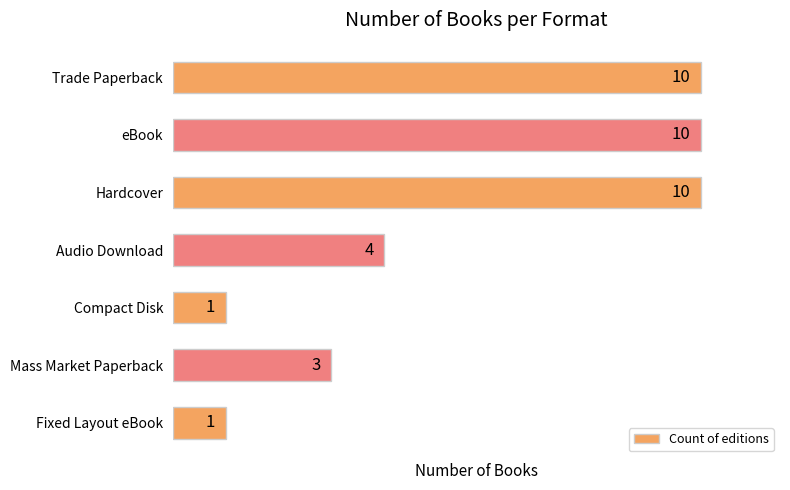

True or false: the data shows 10 at Hardcover.

True